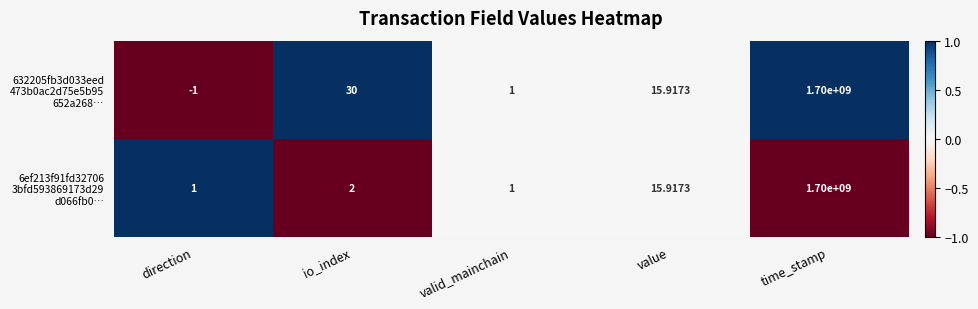

At which category is the sum across all series the highest?

time_stamp